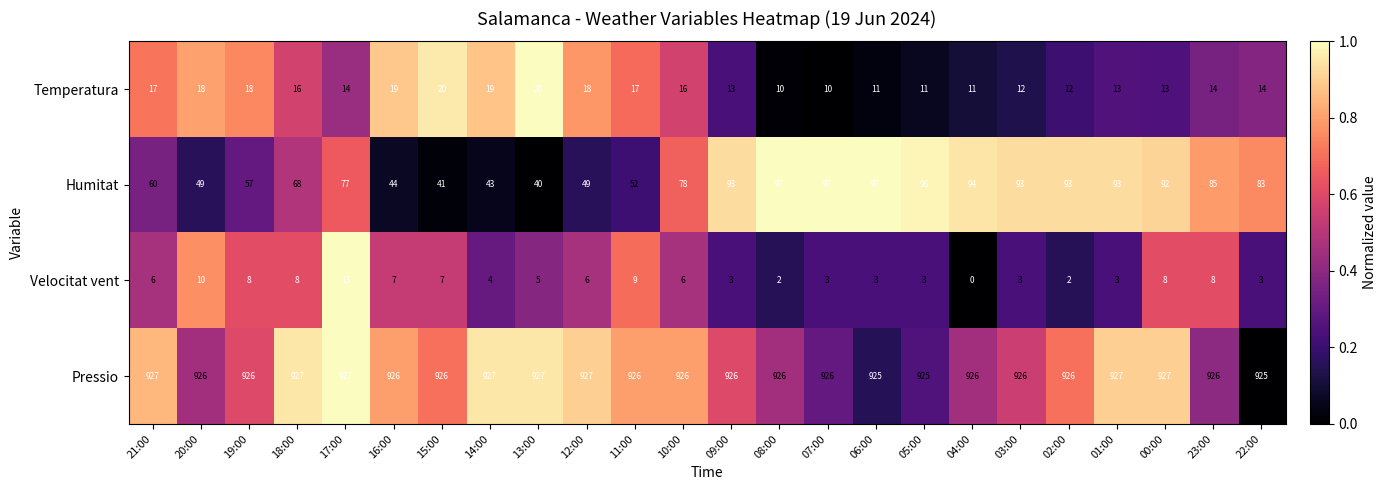

What is the approximate value of Humitat at 06:00?

97